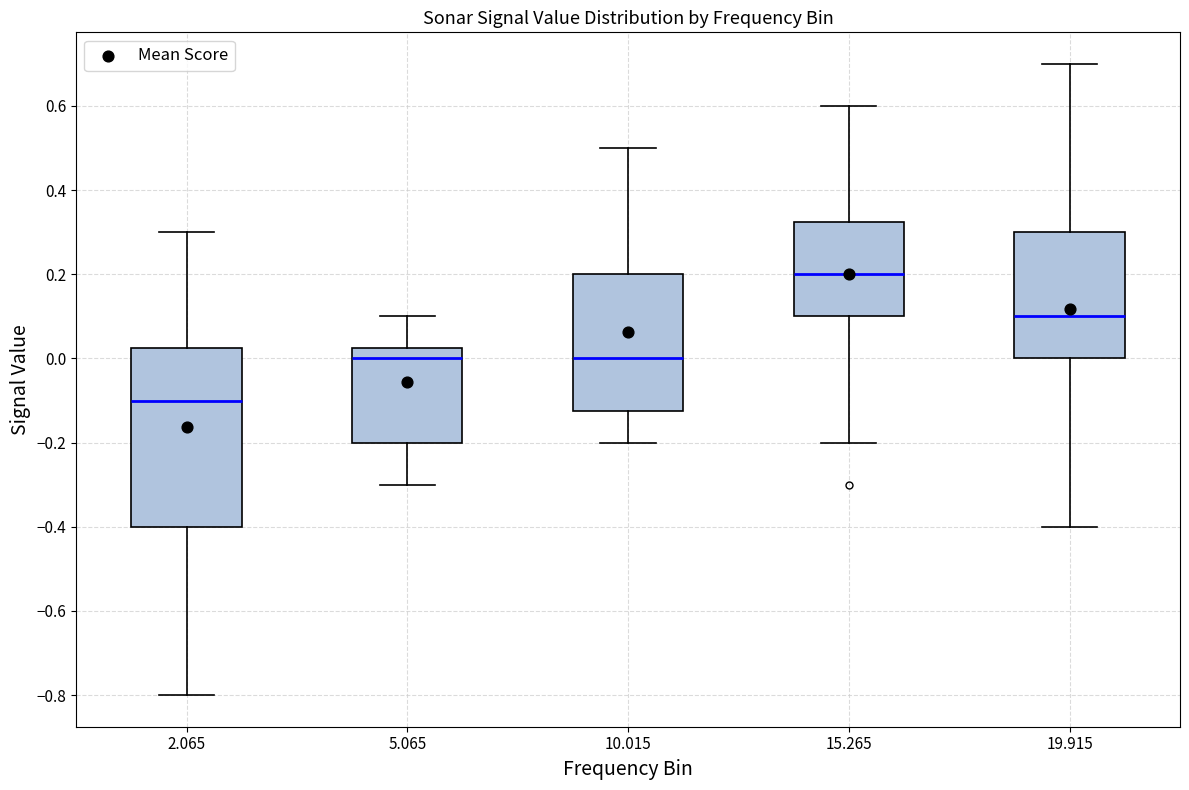

Reading left to right, read every box against the y-axis: the position of its median line, the range the box covers, and the ends of its whiskers. The values are not printed on the chart, so give them approximately, as read against the axis.

2.065: median -0.10, box -0.40 to 0.02, whiskers -0.80 to 0.30
5.065: median 0.00, box -0.20 to 0.02, whiskers -0.30 to 0.10
10.015: median 0.00, box -0.12 to 0.20, whiskers -0.20 to 0.50
15.265: median 0.20, box 0.10 to 0.32, whiskers -0.20 to 0.60
19.915: median 0.10, box 0.00 to 0.30, whiskers -0.40 to 0.70